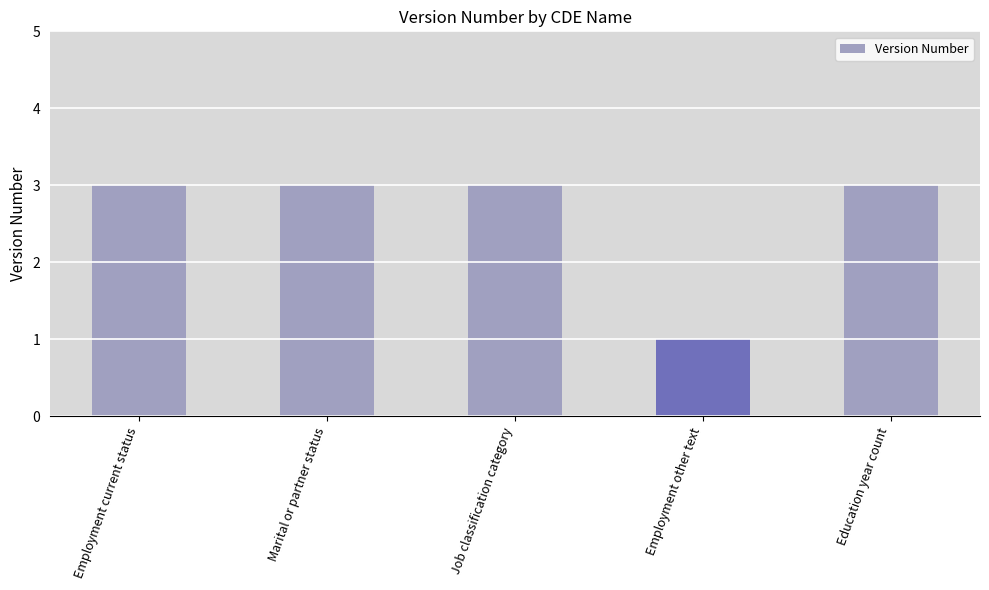

What position from the left is Job classification category?

3